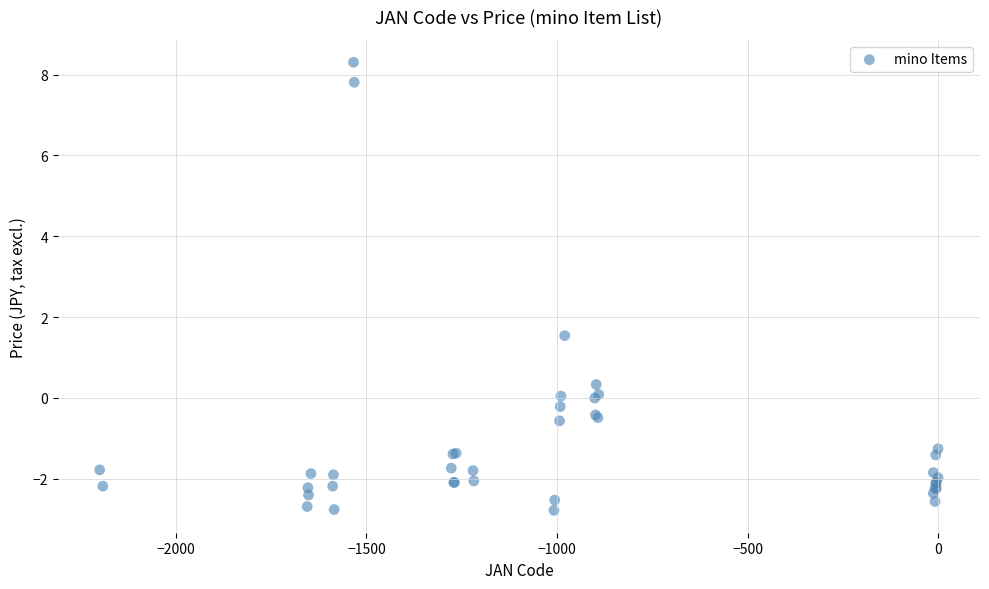

What Y value in the scatter plot is closest to 2?

1.5